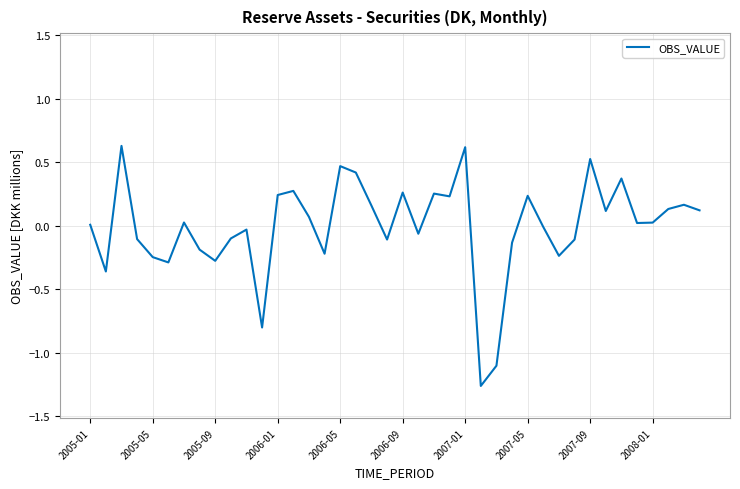

What is the minimum value shown in the chart?

-1.3